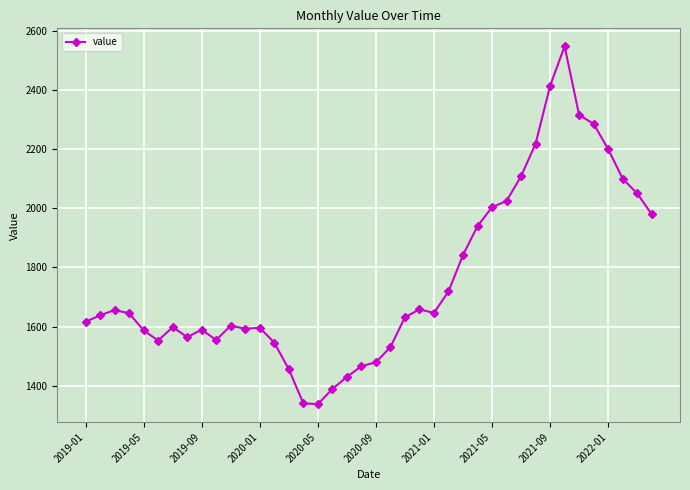

What is the value of the 29th point from the left?

2003.7